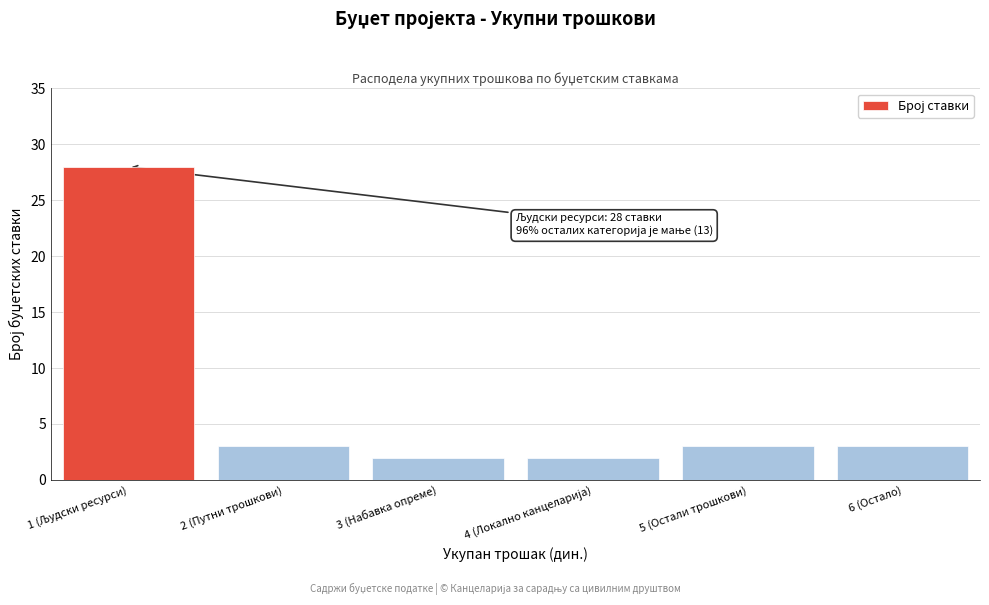

Reading left to right, what are all the values shown in this chart?

28	3	2	2	3	3